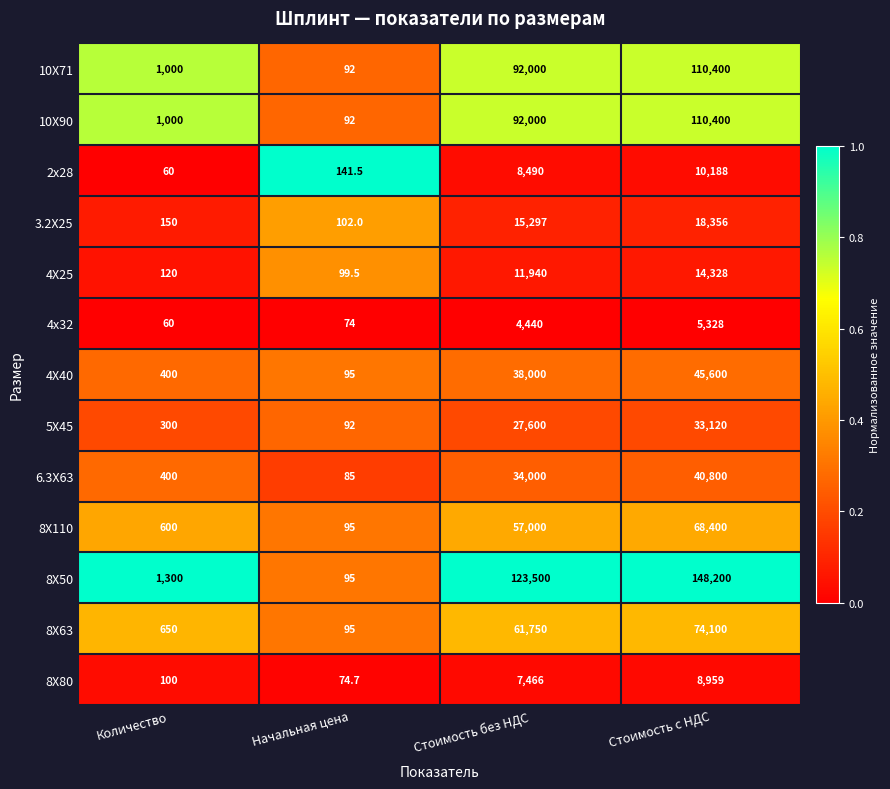

What is the maximum value shown in the chart?

148200.0